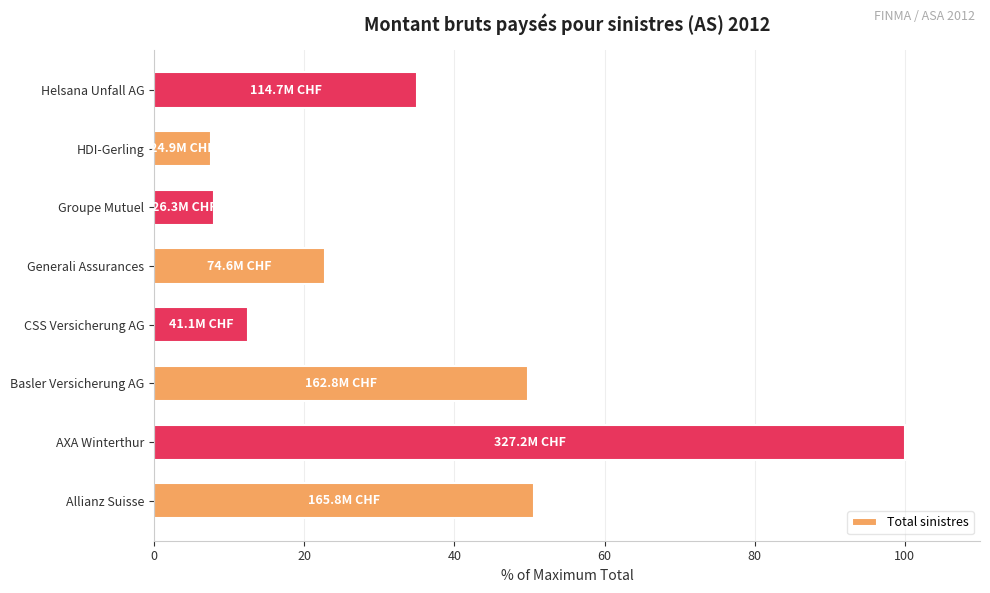

Reading bottom to top, list all the values displayed in this chart.

Allianz Suisse=50.7	AXA Winterthur=100.0	Basler Versicherung AG=49.8	CSS Versicherung AG=12.6	Generali Assurances=22.8	Groupe Mutuel=8.0	HDI-Gerling=7.6	Helsana Unfall AG=35.1